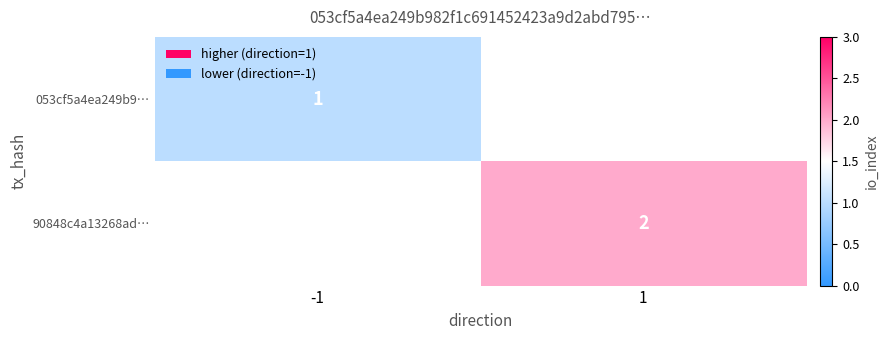

Is it true that 053cf5a4ea249b9… equals 1 at -1?

True